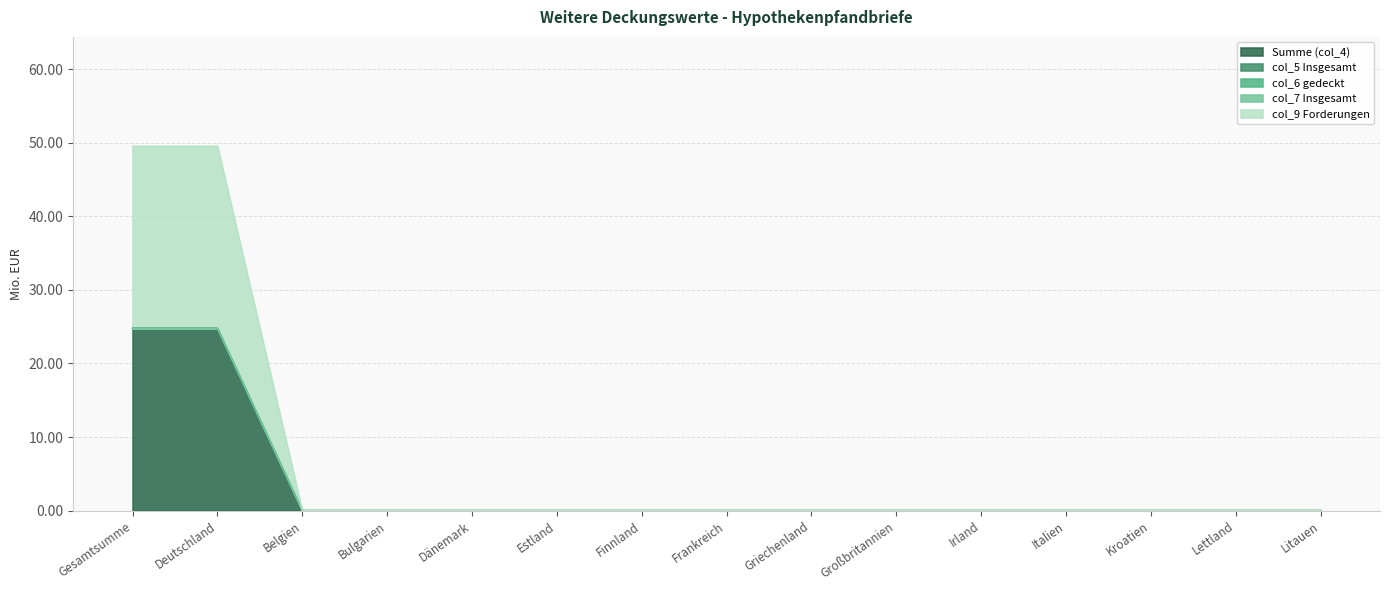

List the series in order of their peak value, lowest first.

col_5 Insgesamt, col_6 gedeckt, col_7 Insgesamt, Summe (col_4), col_9 Forderungen